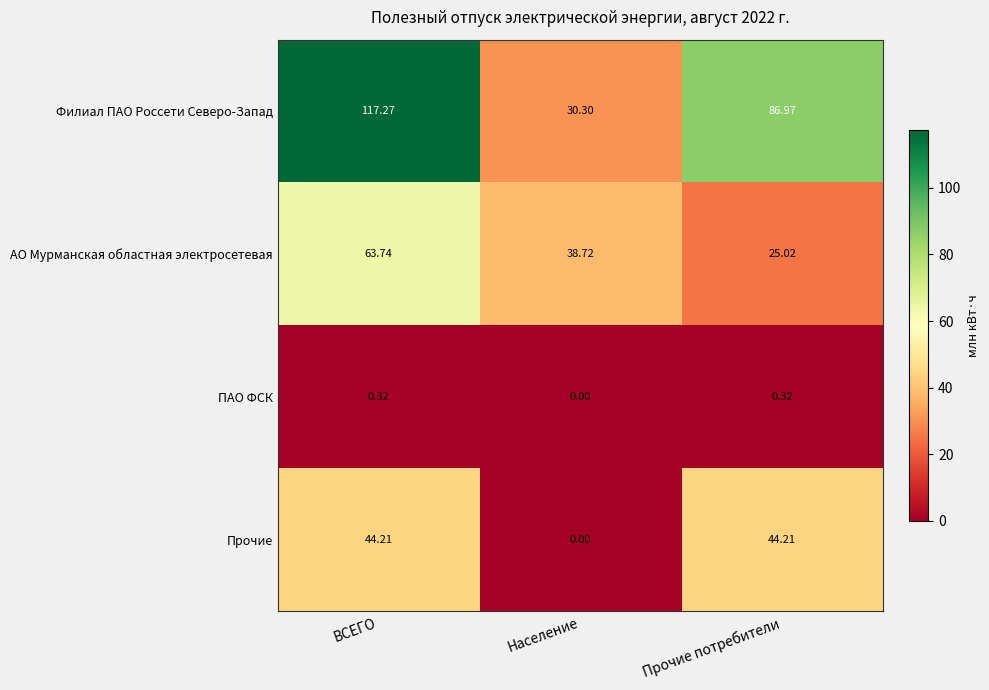

Count the number of categories in the chart.

3